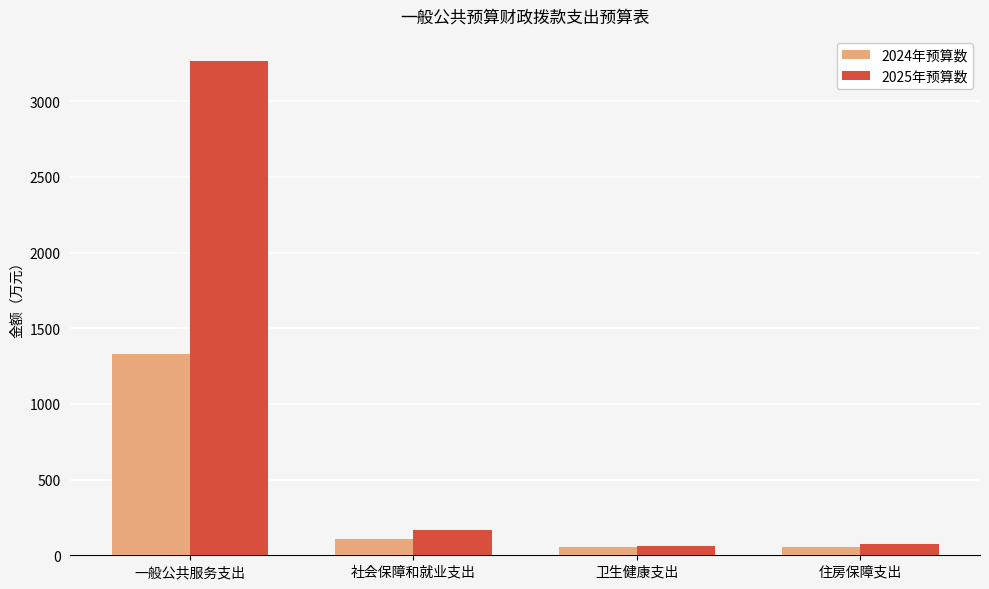

What are all the series names shown in the legend?

2024年预算数, 2025年预算数